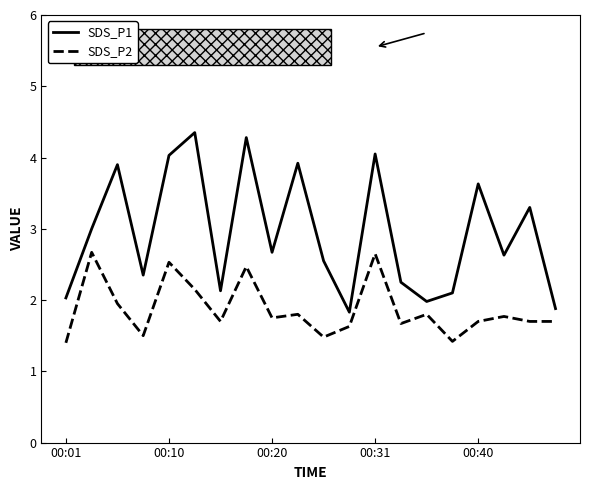

What is the difference between the maximum and minimum values in the SDS_P2 series?

1.3